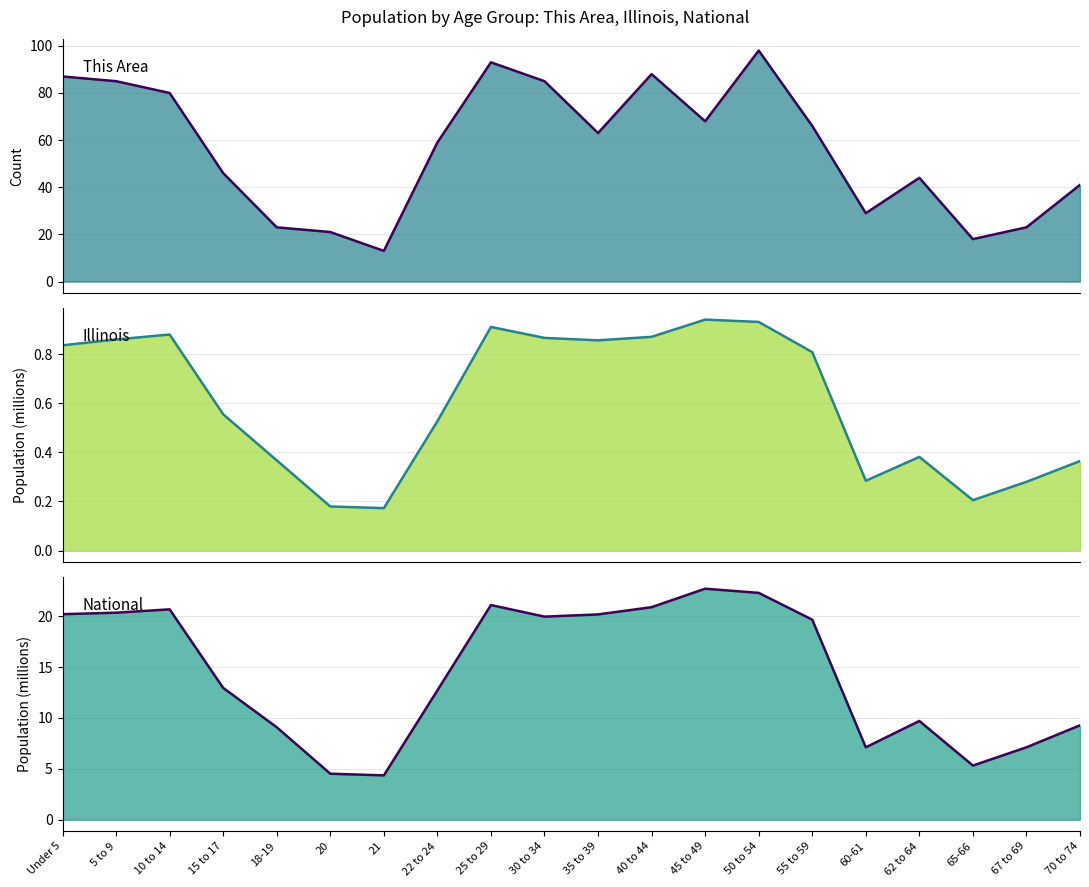

At which category is the sum across all series the highest?

50 to 54